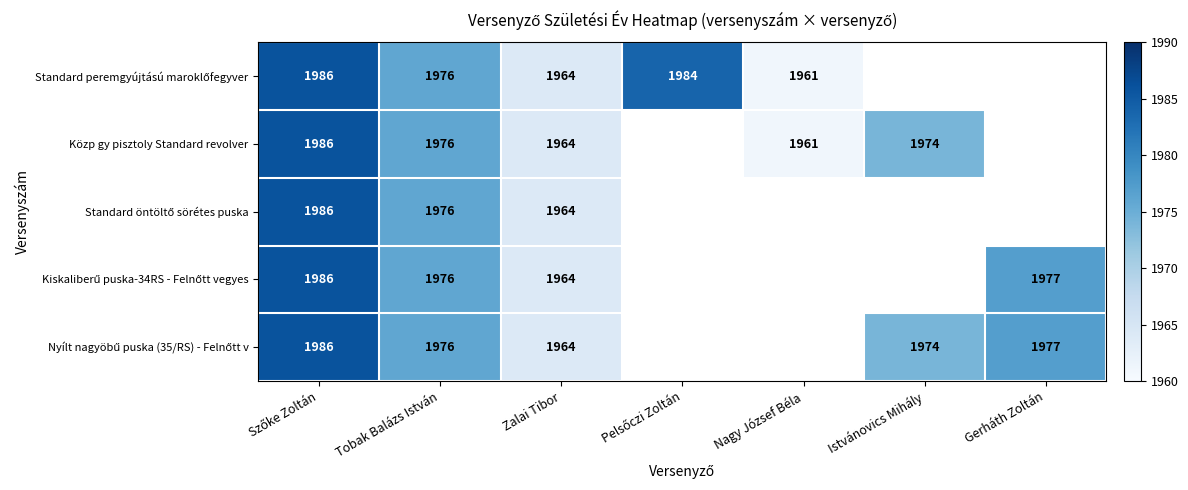

Is it true that Közp gy pisztoly Standard revolver equals 1964 at Zalai Tibor?

True